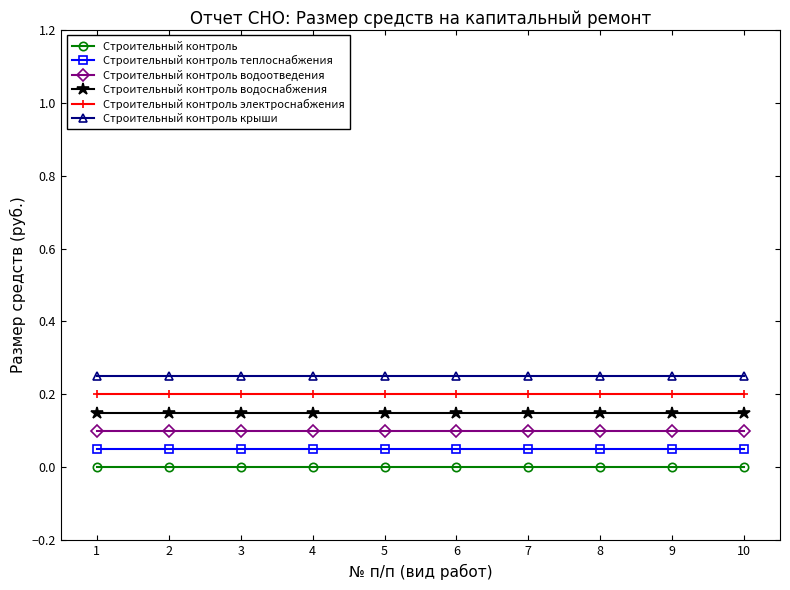

Is the value of Строительный контроль электроснабжения at 4 greater than the value of Строительный контроль водоотведения at 6?

Yes